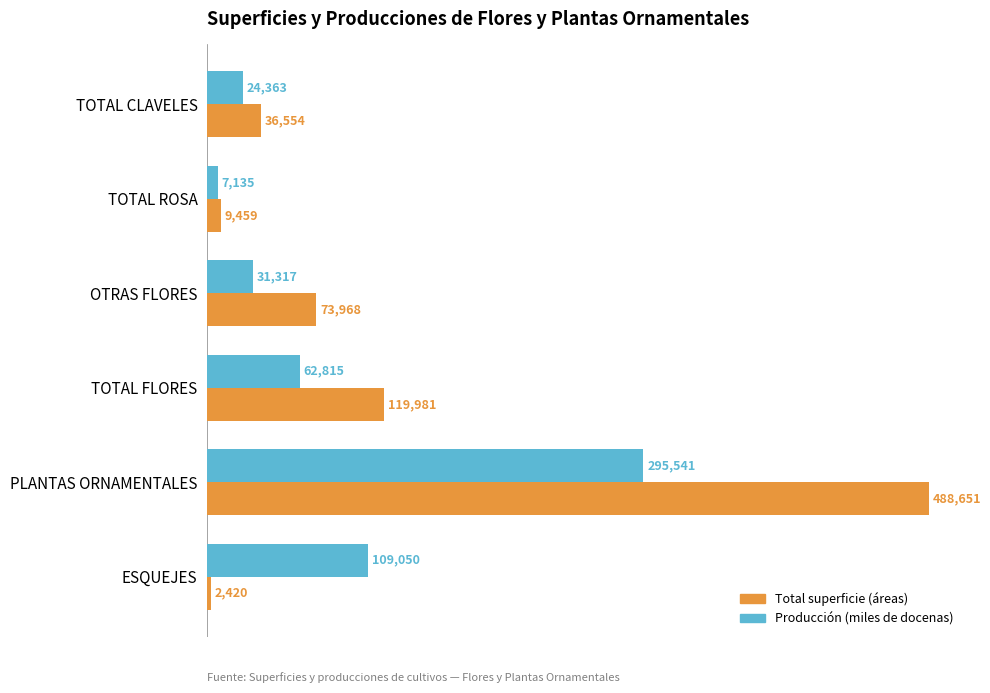

What is the difference between the highest and lowest values at OTRAS FLORES?

42651